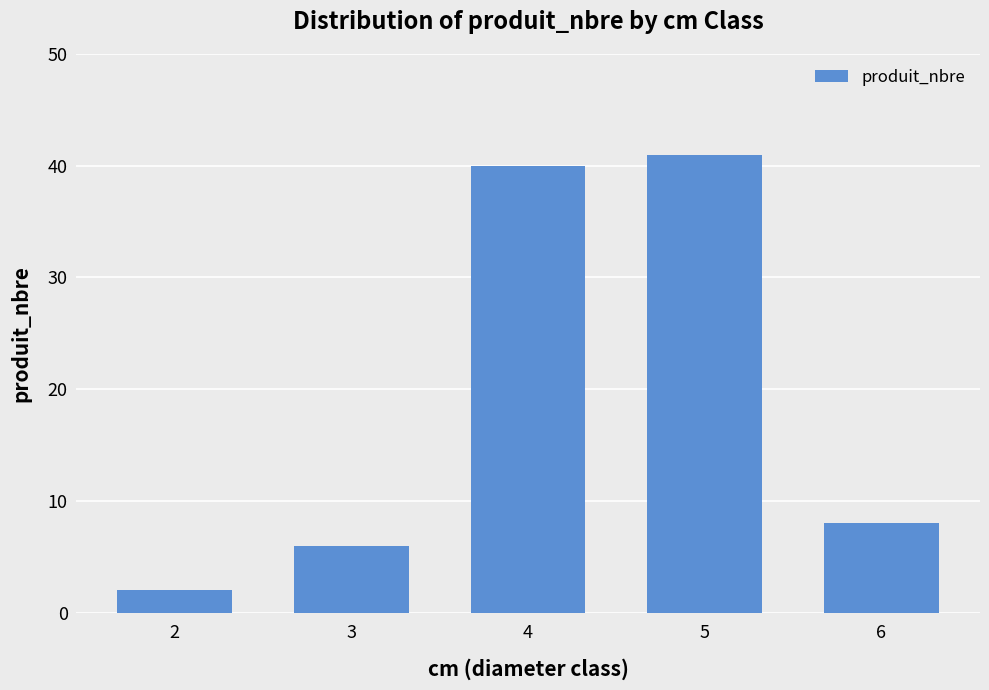

What is the value of the 2nd bar from the left?

6